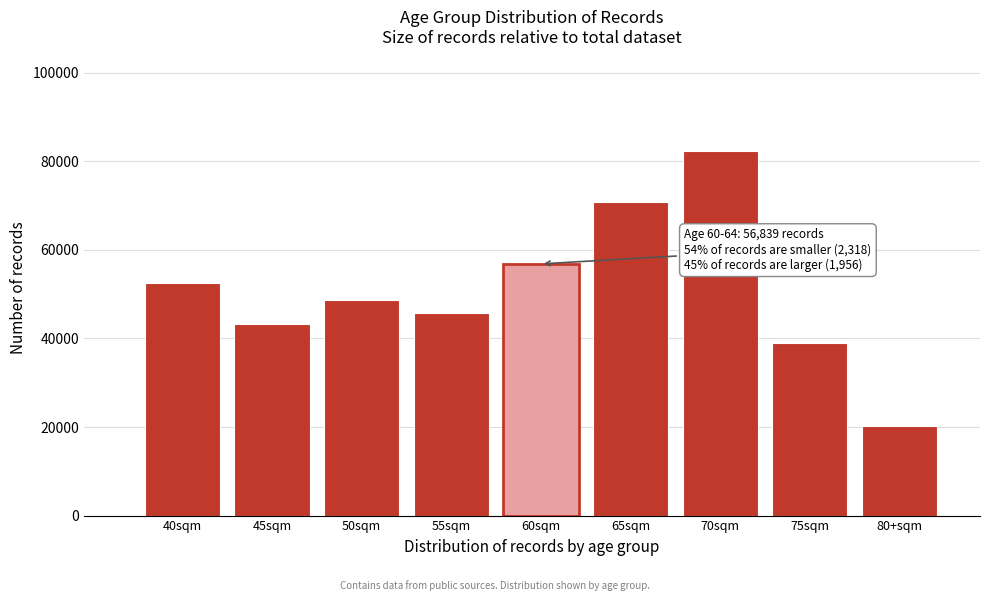

Reading left to right, what are all the values shown in this chart?

40sqm=52474	45sqm=43350	50sqm=48686	55sqm=45823	60sqm=56839	65sqm=70879	70sqm=82439	75sqm=39071	80+sqm=20233